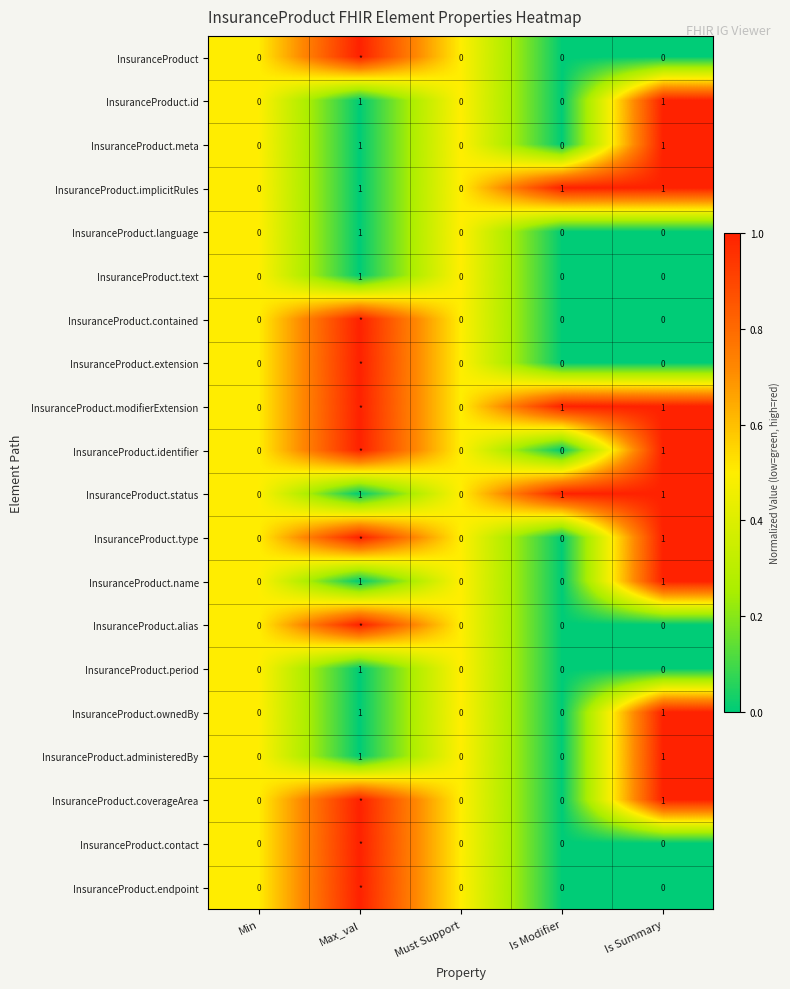

Is it true that InsuranceProduct.meta equals 2 at Is Summary?

False